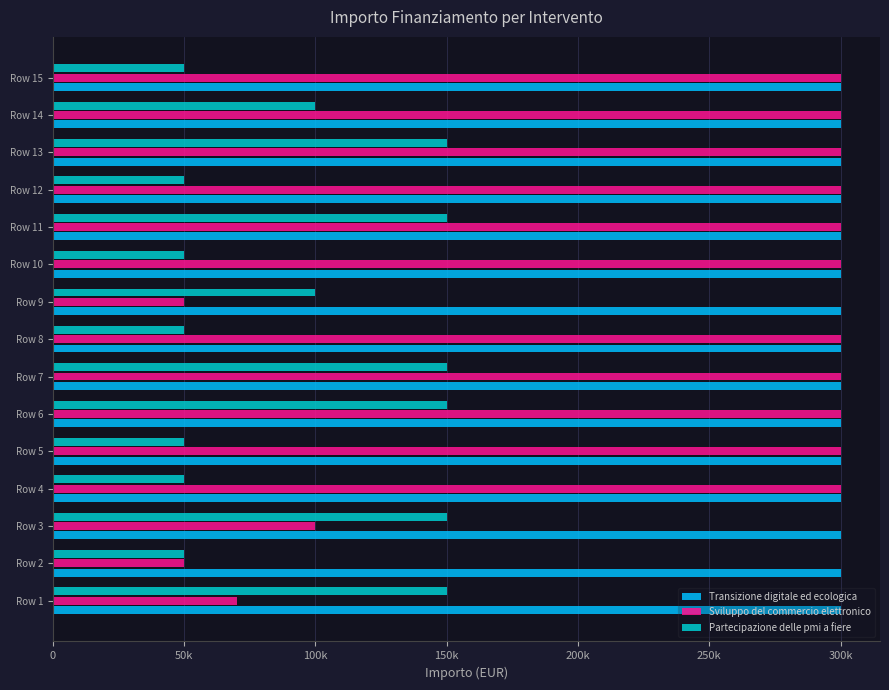

What are all the series names shown in the legend?

Transizione digitale ed ecologica, Sviluppo del commercio elettronico, Partecipazione delle pmi a fiere